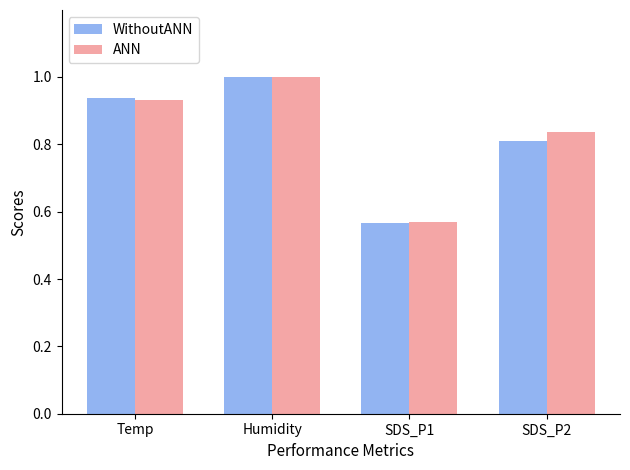

Is the value of ANN at SDS_P2 greater than the value of WithoutANN at Humidity?

No